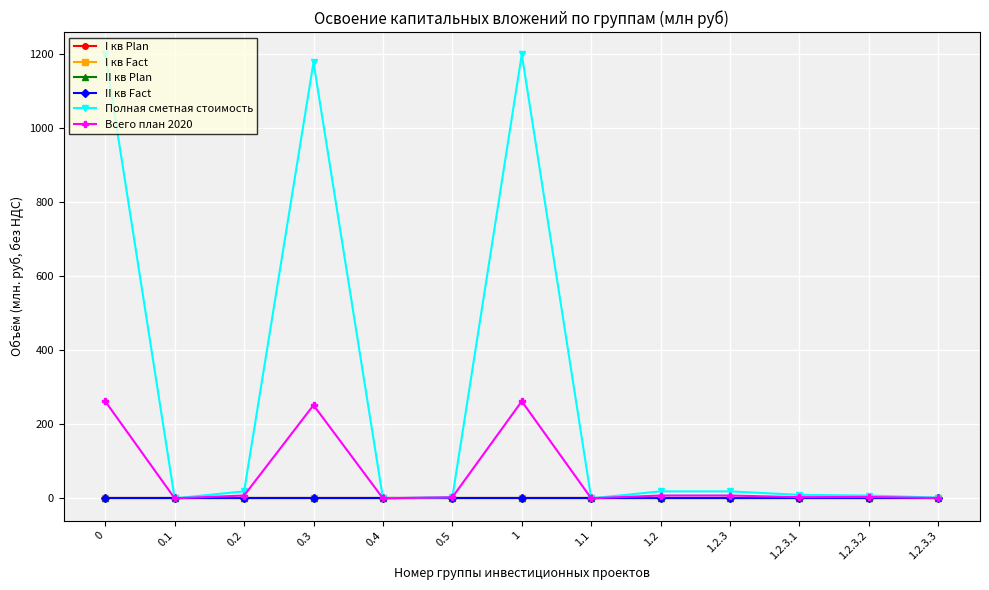

Does the chart display data point markers on the line(s)?

Yes